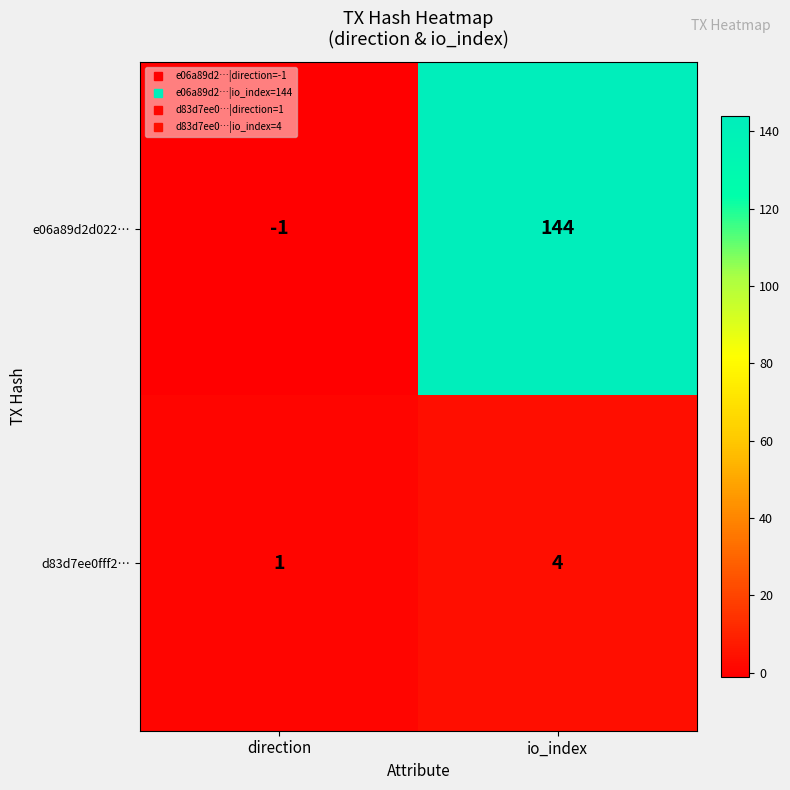

What is the sum of all e06a89d2d022… values?

143